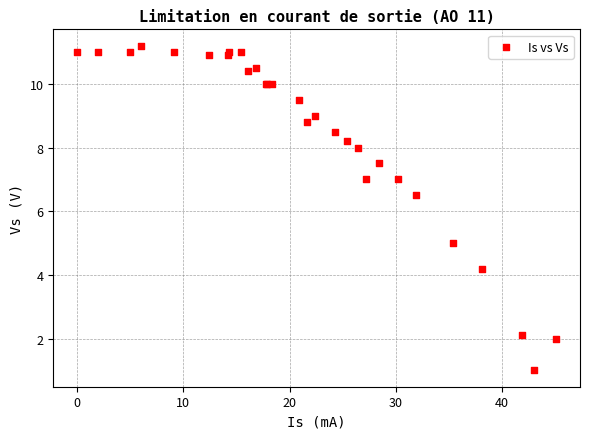

What Y value in the scatter plot is closest to 6?

6.5